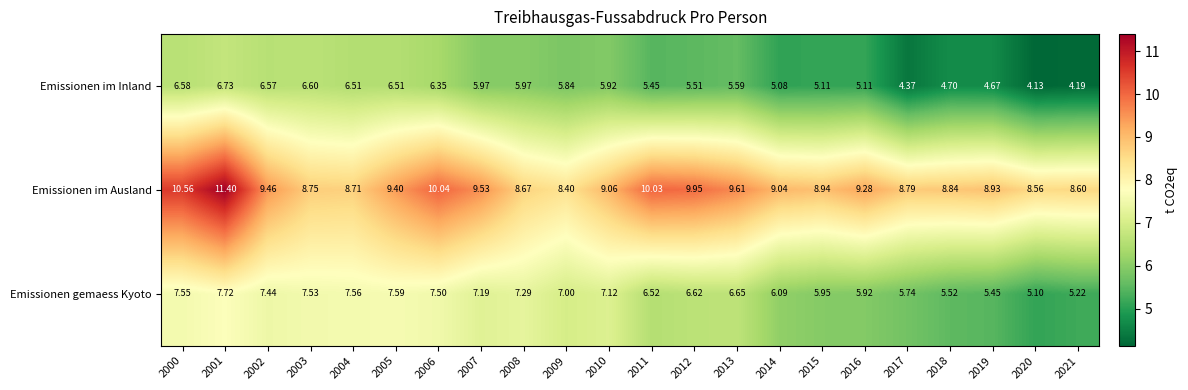

Which series has the largest total across all categories?

Emissionen im Ausland